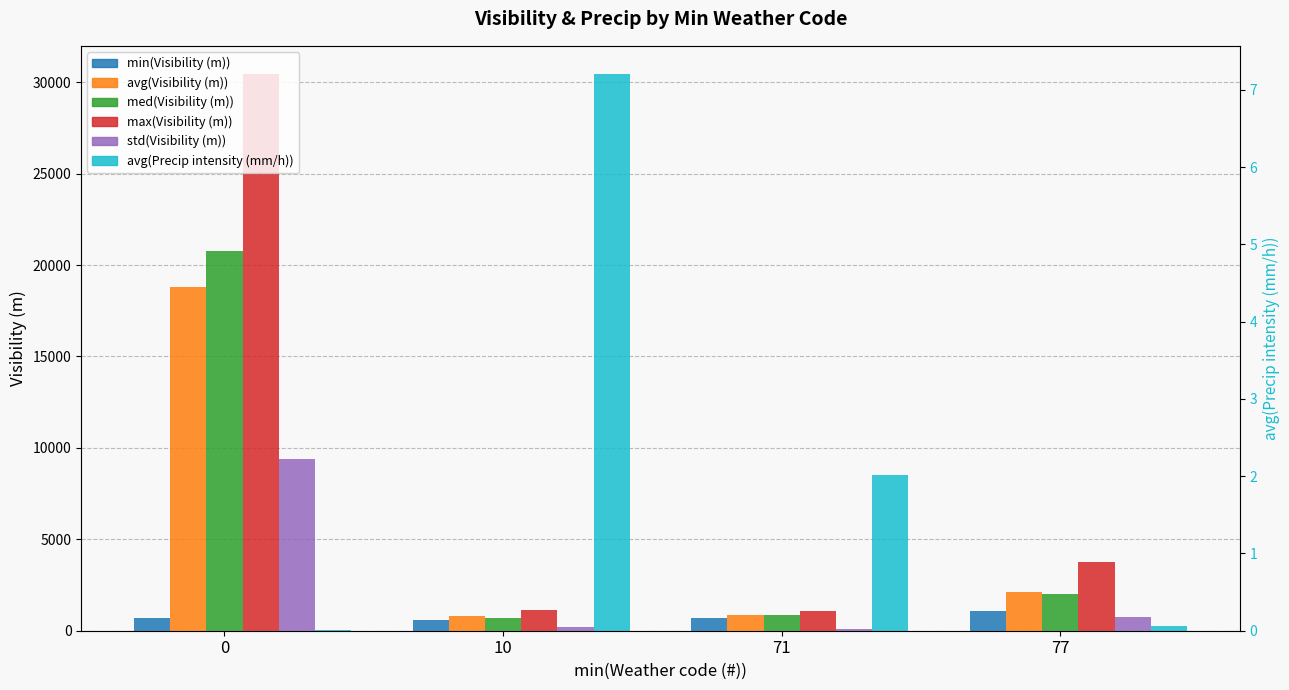

What is the sum of the min(Visibility (m)) values at 0 and 10?

1244.0